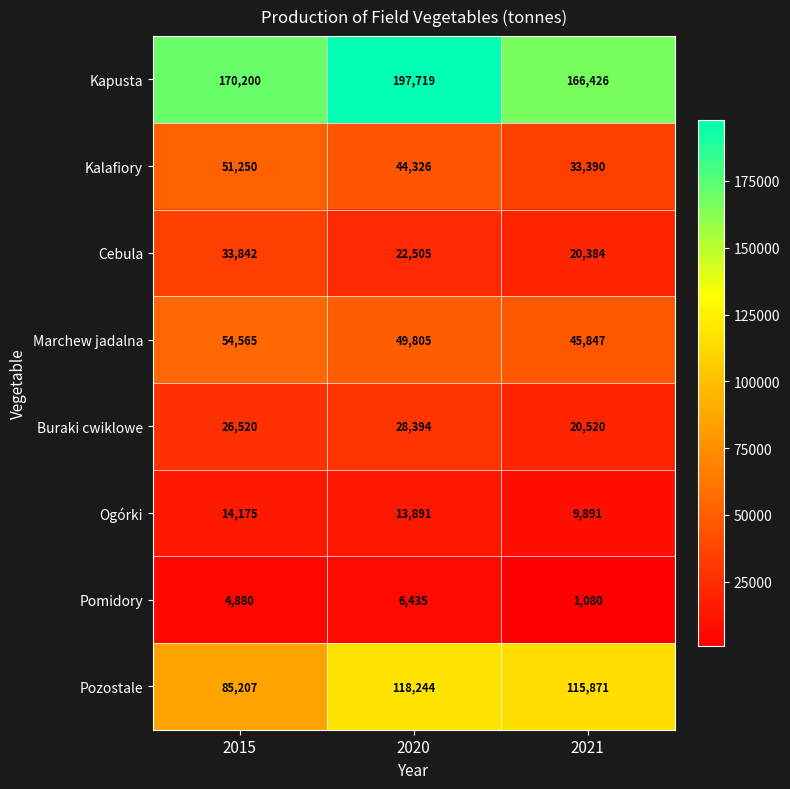

What is the total value across all series at 2020?

481319